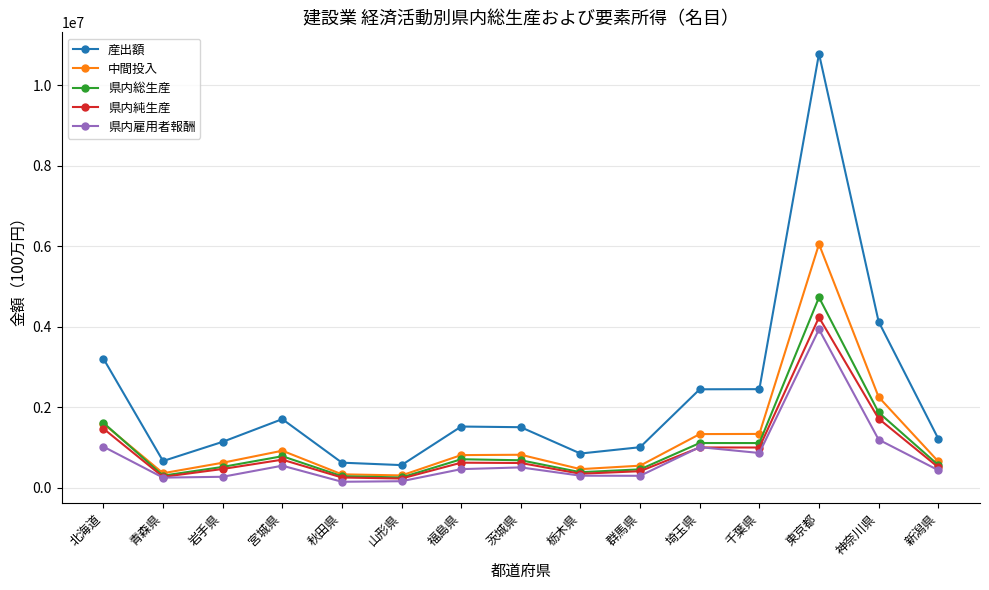

Which category has the highest value in the 中間投入 series?

東京都